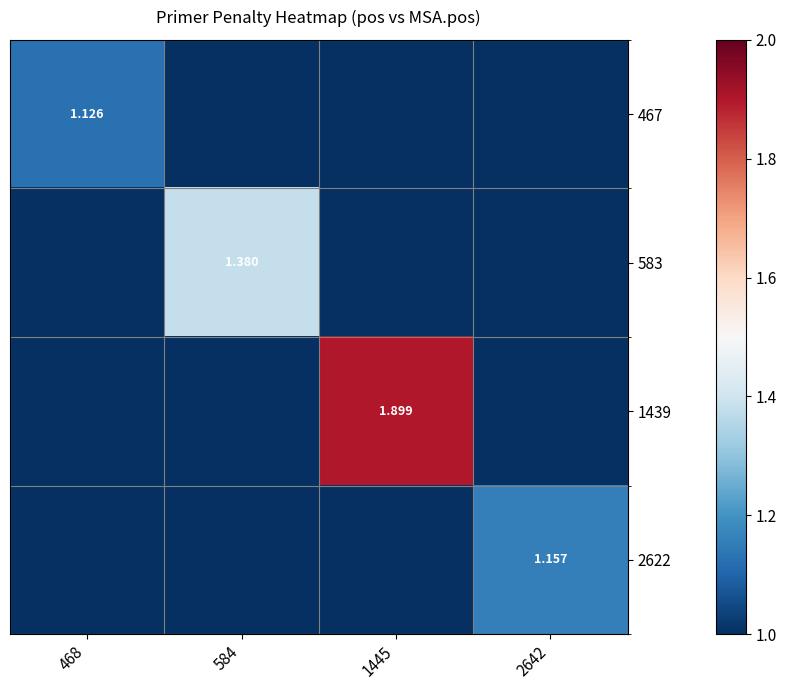

Is the value of 583 at 584 greater than the value of 2622 at 2642?

Yes